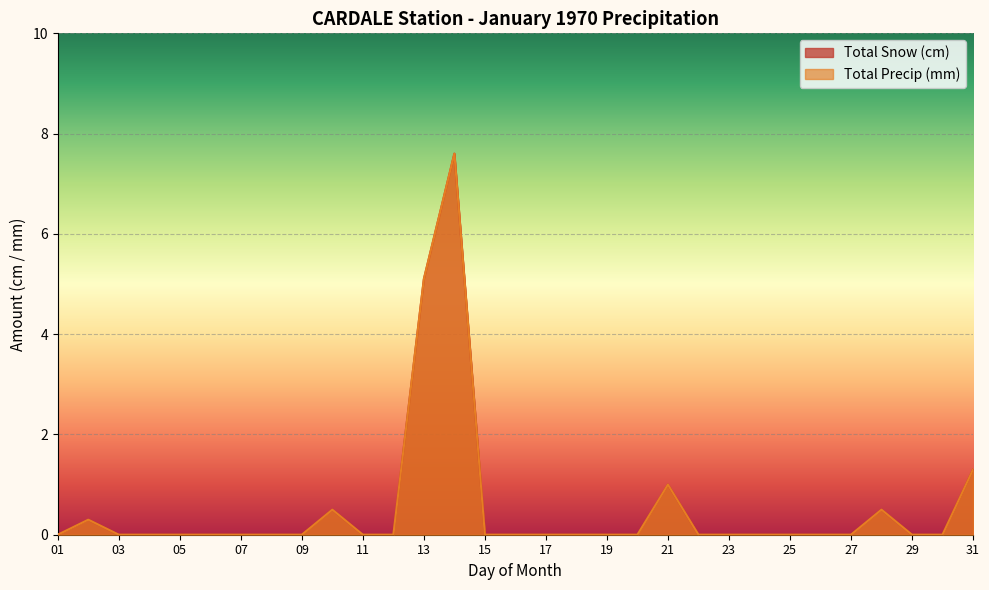

True or false: Total Precip (mm) and Total Snow (cm) cross at least once.

False